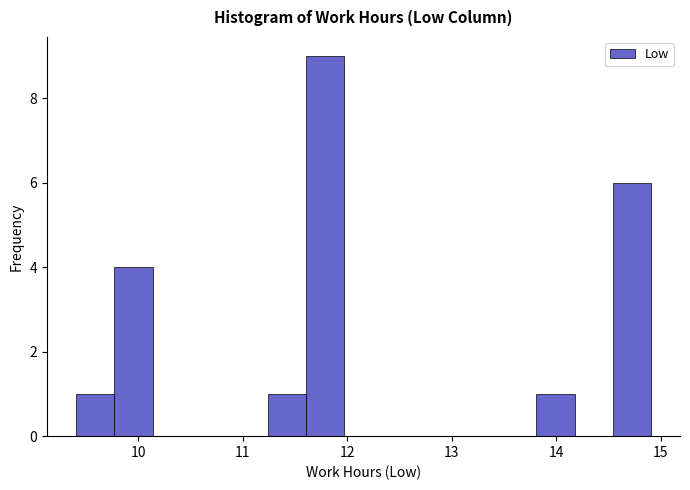

Around what value on the x-axis is the tallest bar? Give the approximate position of its centre, as read against the axis.

11.8